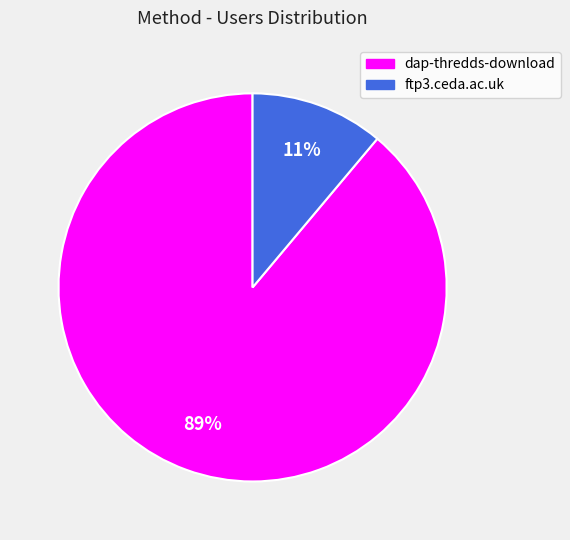

To the nearest percent, what is the average slice percentage?

50%